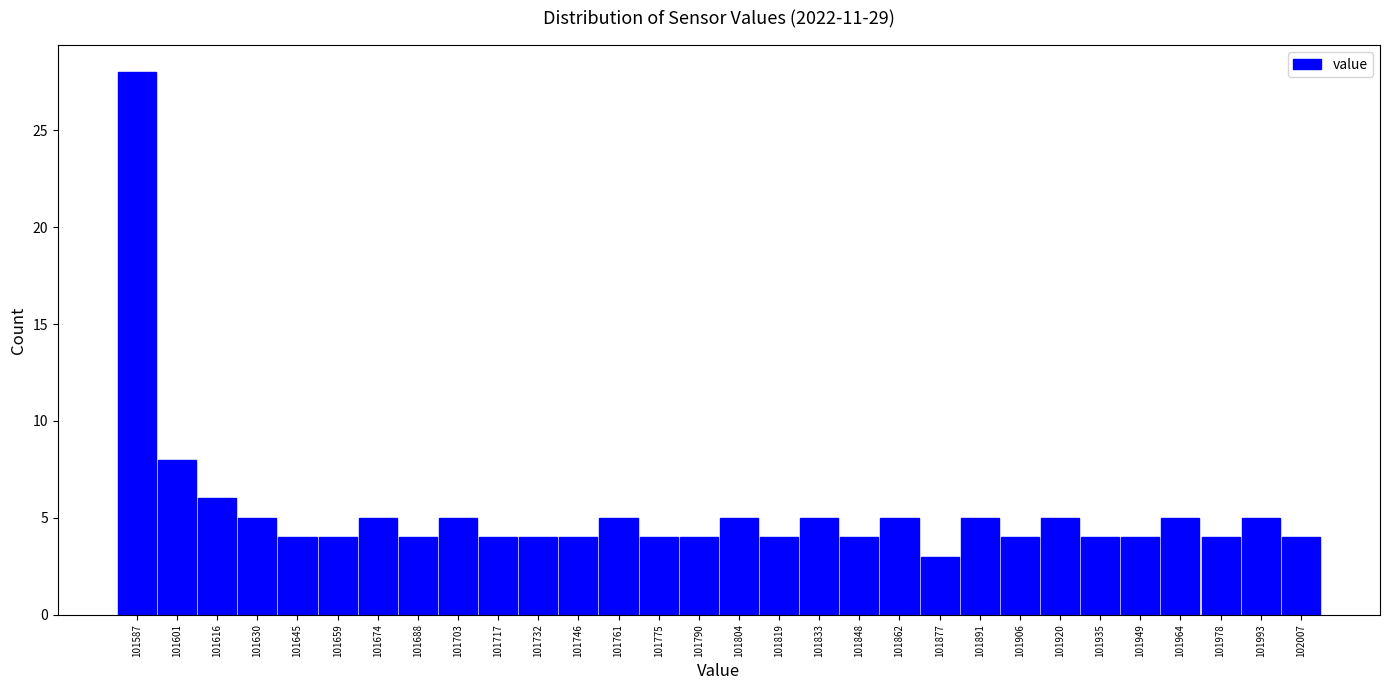

Reading left to right, list every bar in this chart as the range it spans on the x-axis followed by its height. Neither the bar edges nor the heights are printed on the chart, so give them approximately, as read against the axes.

101580 to 101594: 28
101594 to 101610: 8
101610 to 101624: 6
101624 to 101638: 5
101638 to 101652: 4
101652 to 101668: 4
101668 to 101682: 5
101682 to 101696: 4
101696 to 101710: 5
101710 to 101726: 4
101726 to 101740: 4
101740 to 101754: 4
101754 to 101768: 5
101768 to 101784: 4
101784 to 101798: 4
101798 to 101812: 5
101812 to 101826: 4
101826 to 101842: 5
101842 to 101856: 4
101856 to 101870: 5
101870 to 101884: 3
101884 to 101900: 5
101900 to 101914: 4
101914 to 101928: 5
101928 to 101942: 4
101942 to 101958: 4
101958 to 101972: 5
101972 to 101986: 4
101986 to 102000: 5
102000 to 102016: 4